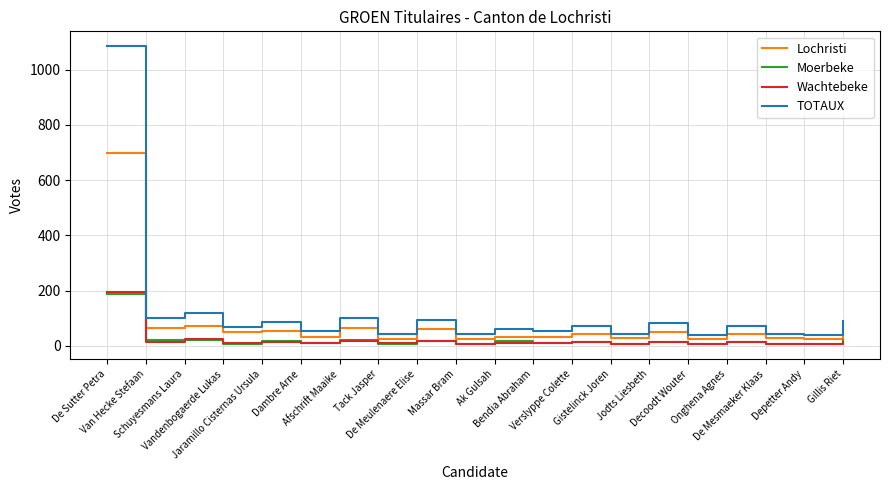

True or false: Moerbeke has a value of 188 at De Sutter Petra.

True